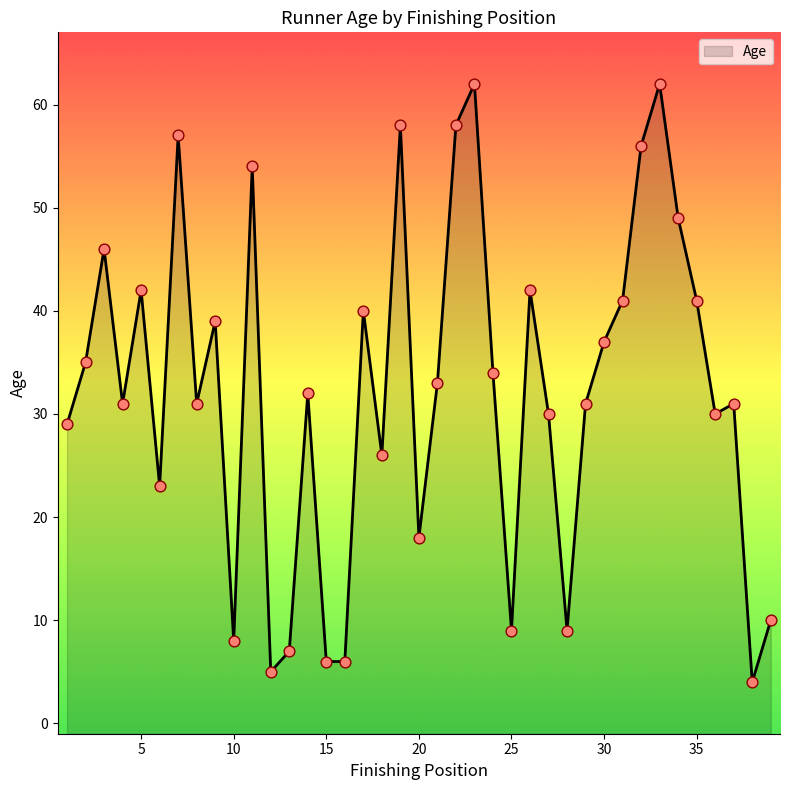

Which has a higher value, 32 or 1?

32